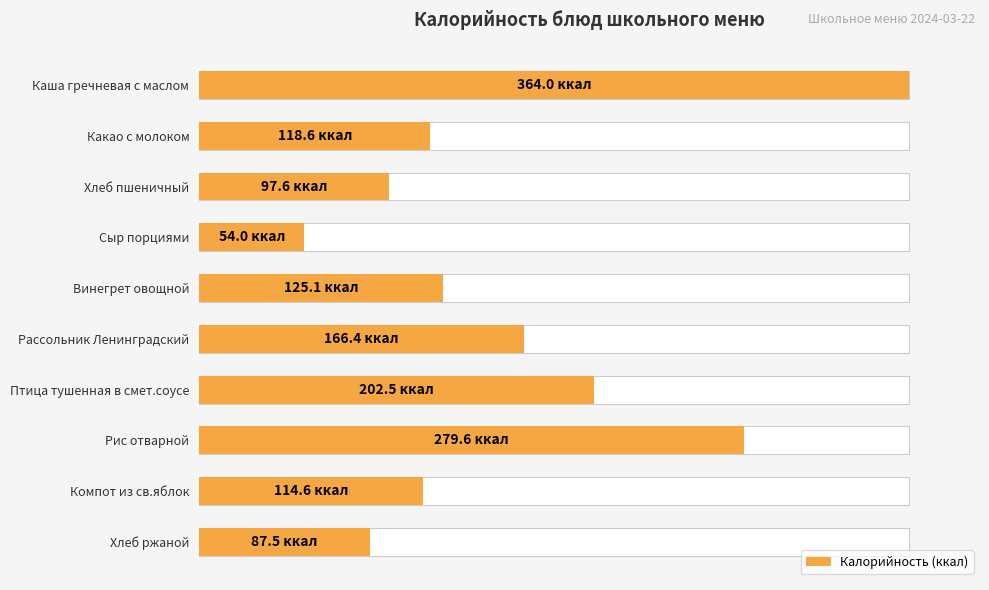

How many bars are there in total?

10